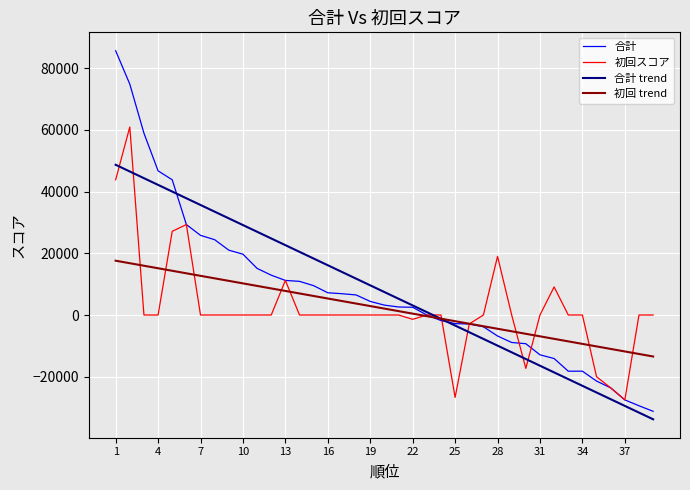

Which series has the largest range (max minus min)?

合計